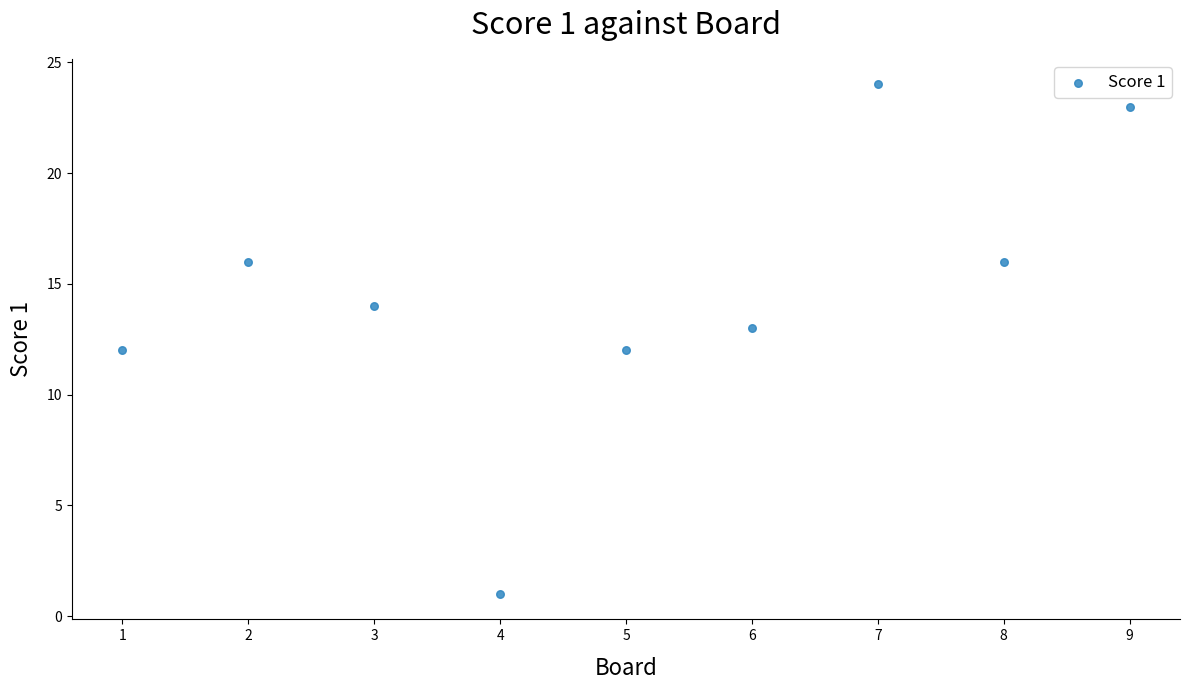

What is the range of X values (max minus min)?

8